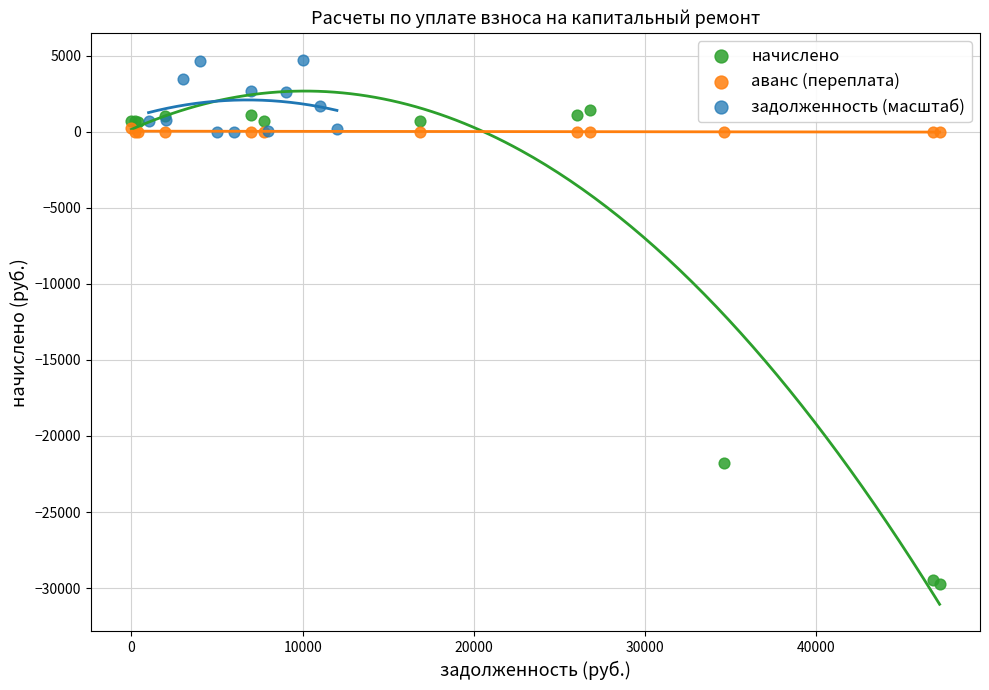

Which series reaches the minimum Y coordinate?

начислено